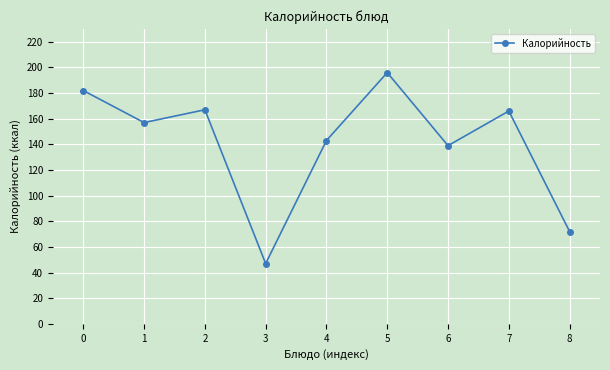

What is the difference between the values at 3 and 8?

25